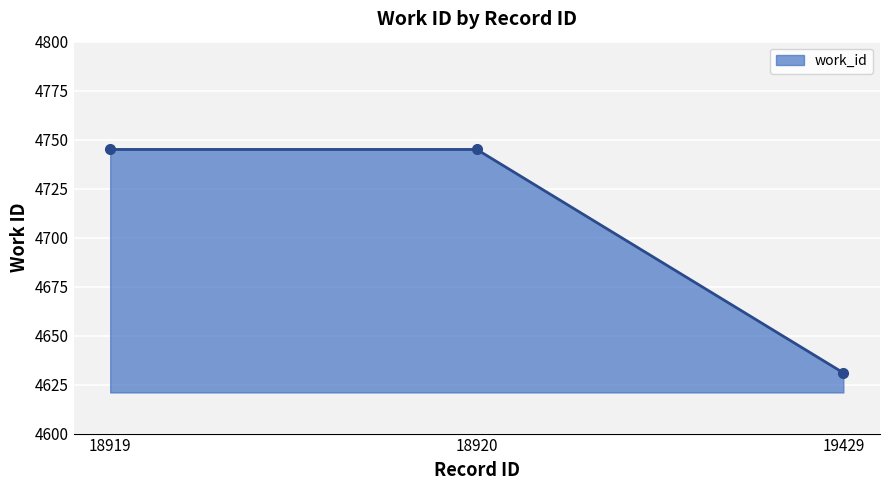

How many data points does each series have?

3